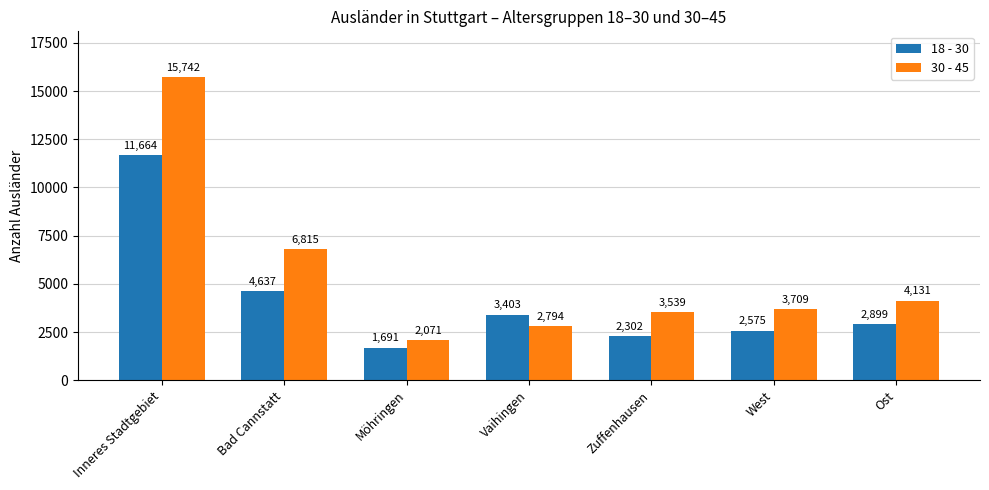

What value does the 18 - 30 series have at Ost?

2899